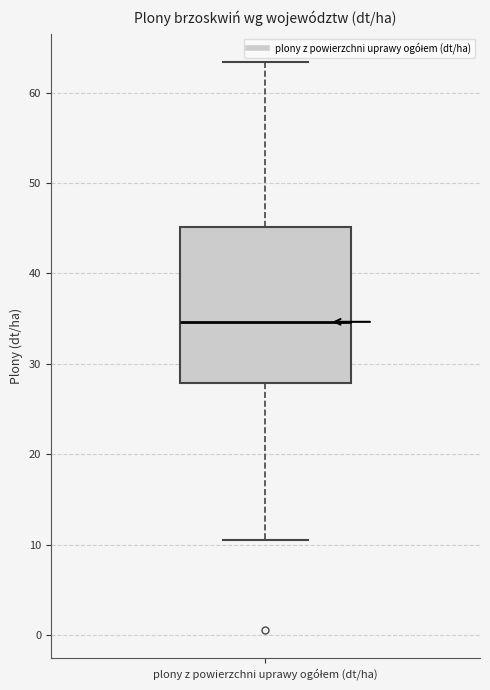

Transcribe this box plot: give where the median line is, the range the box spans, and where the two whiskers end, as read against the y-axis. The values are not printed on the chart, so give them approximately, as read against the axis.

median 35, box 28 to 45, whiskers 11 to 63